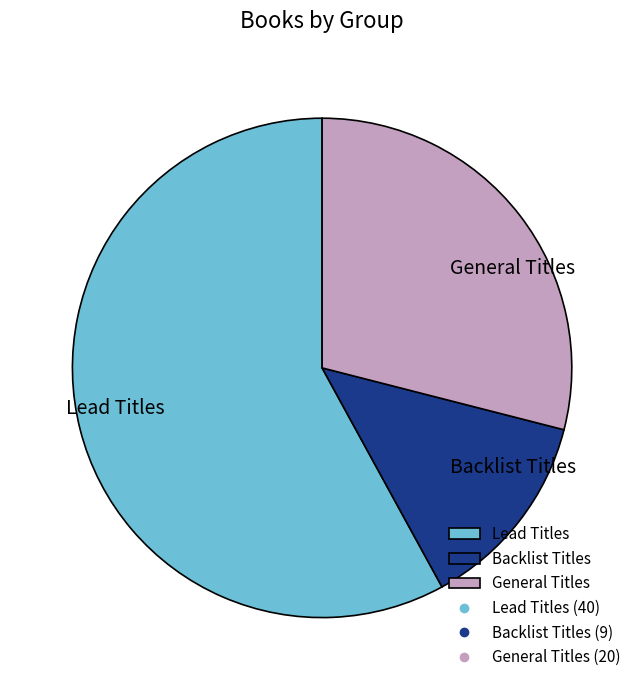

Which slice is the largest?

Lead Titles